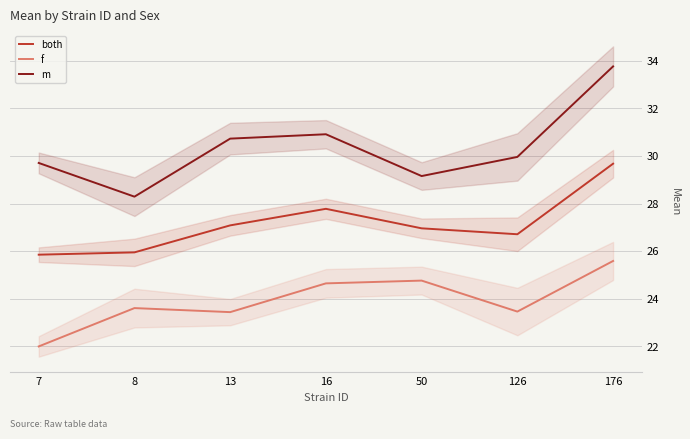

What is the difference between the m values at 7 and 176?

4.1